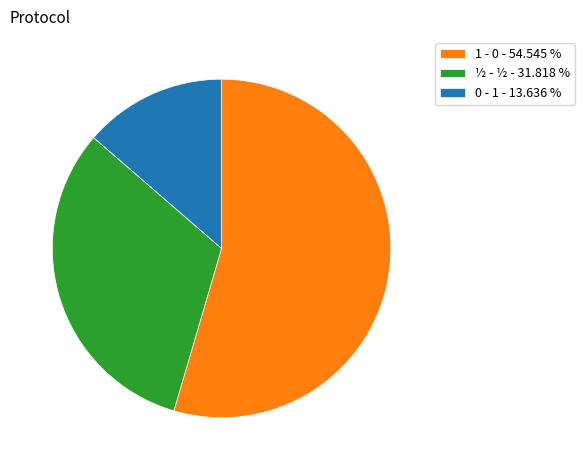

Which slice represents more than half of the pie?

1 - 0